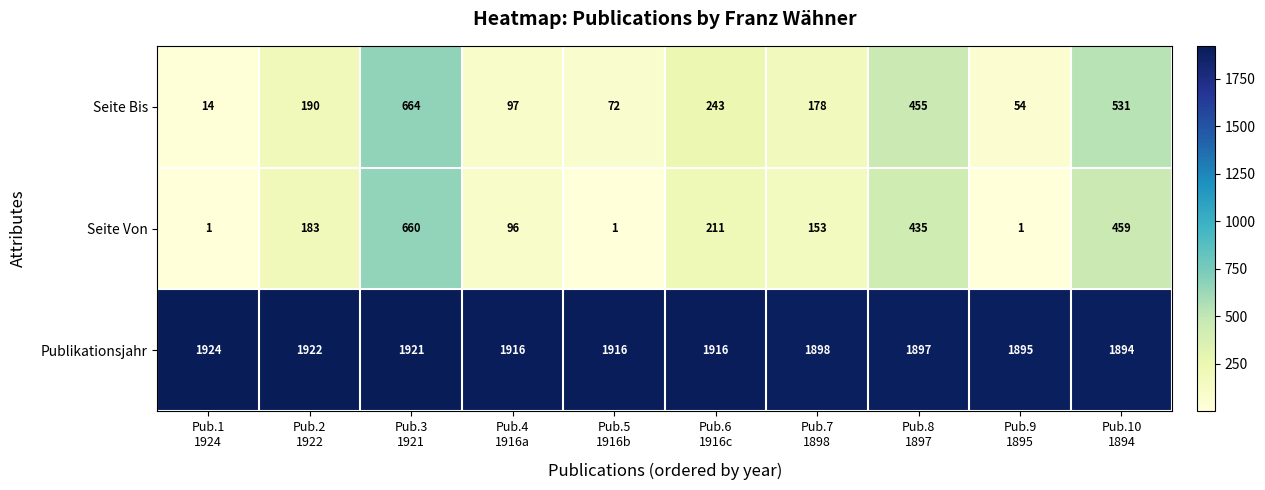

Reading left to right, extract all data points from this chart.

Seite Bis: 14	190	664	97	72	243	178	455	54	531
Seite Von: 1	183	660	96	1	211	153	435	1	459
Publikationsjahr: 1924	1922	1921	1916	1916	1916	1898	1897	1895	1894